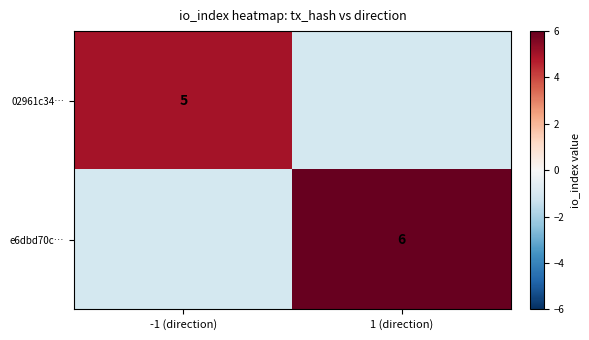

The value of e6dbd70c… at 1 (direction) is 6. True or false?

True